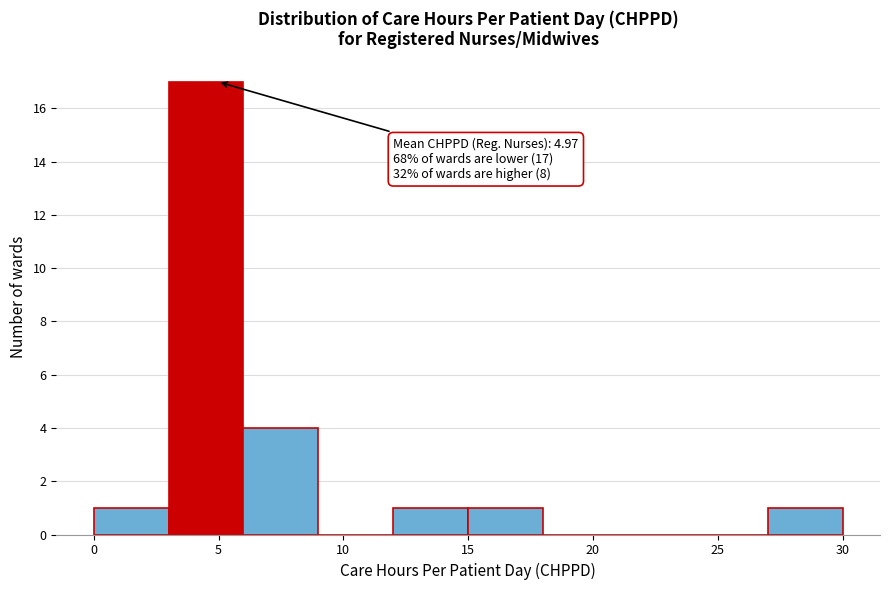

Which range on the x-axis has the tallest bar?

3 to 6